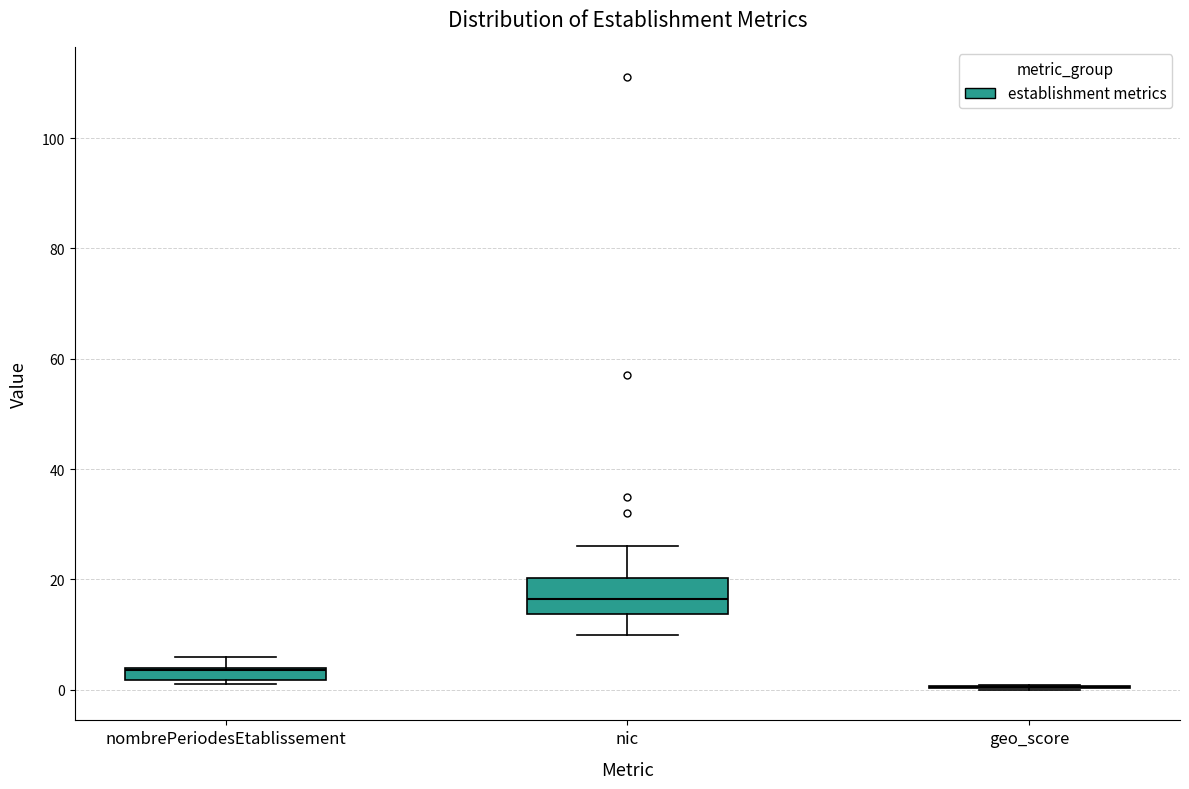

Comparing the boxes themselves (not the whiskers), which one is the tallest?

nic